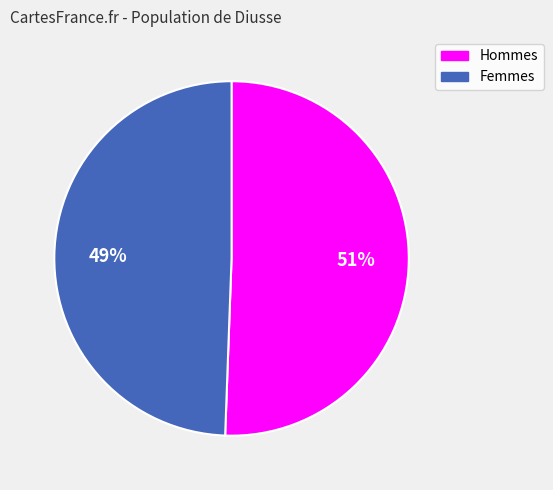

To the nearest percent, what is the average slice percentage?

50%